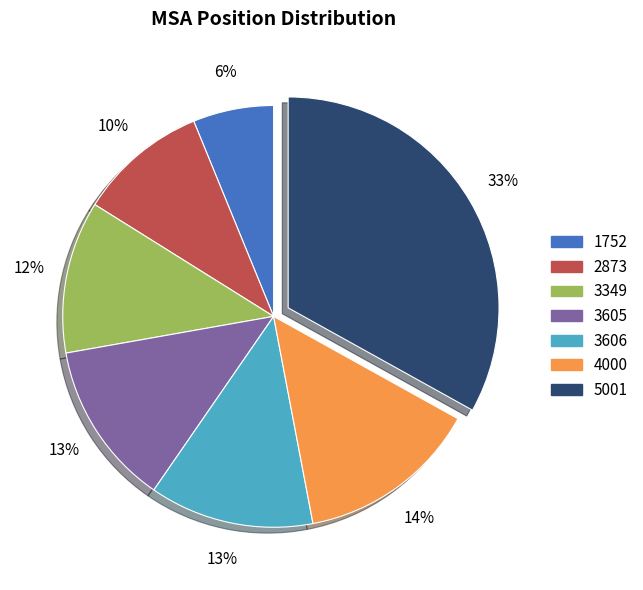

What is the ratio of the value at 5001 to the value at 3349?

2.8